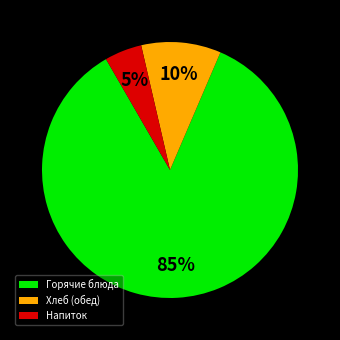

How many slices are in this pie chart?

3